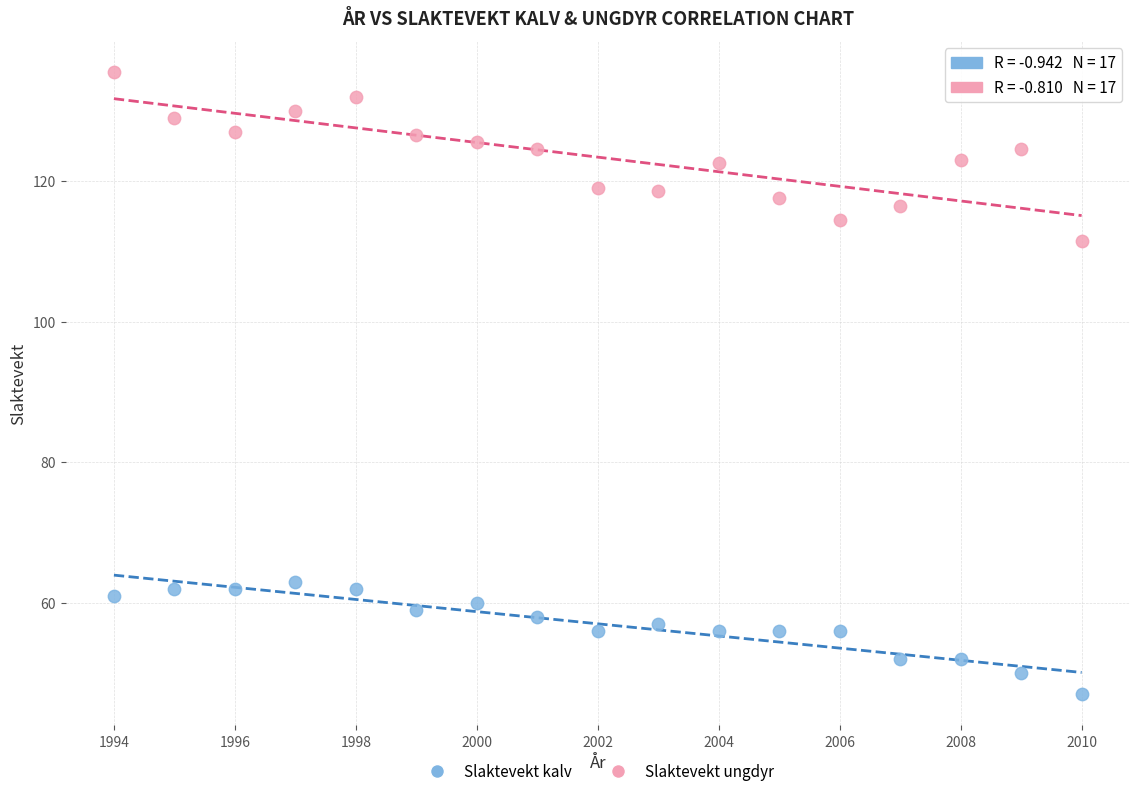

Which series contains the lowest Y value?

Slaktevekt kalv